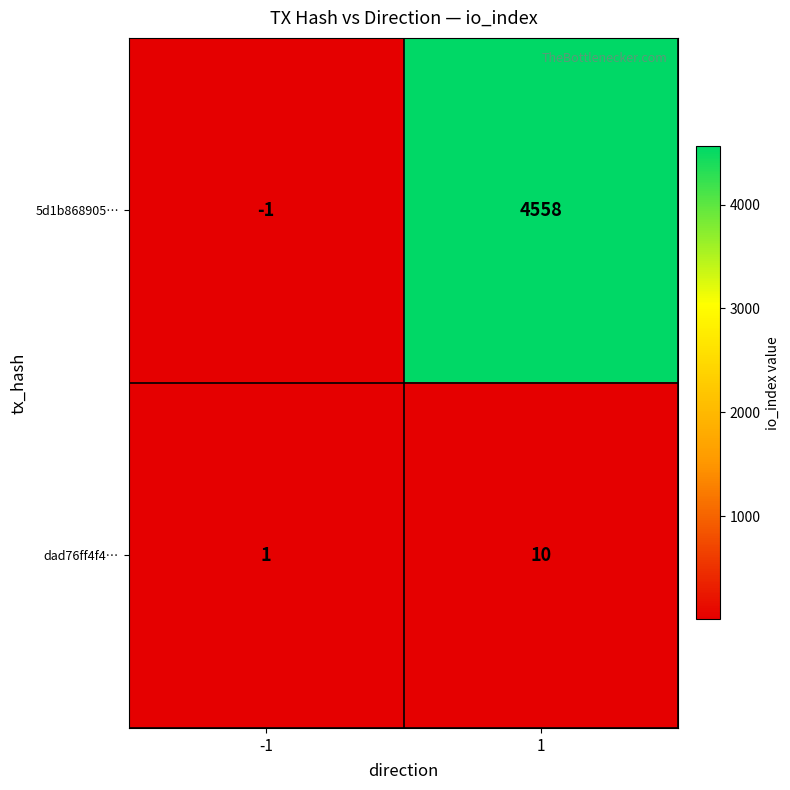

What is the difference between the highest and lowest values at -1?

2